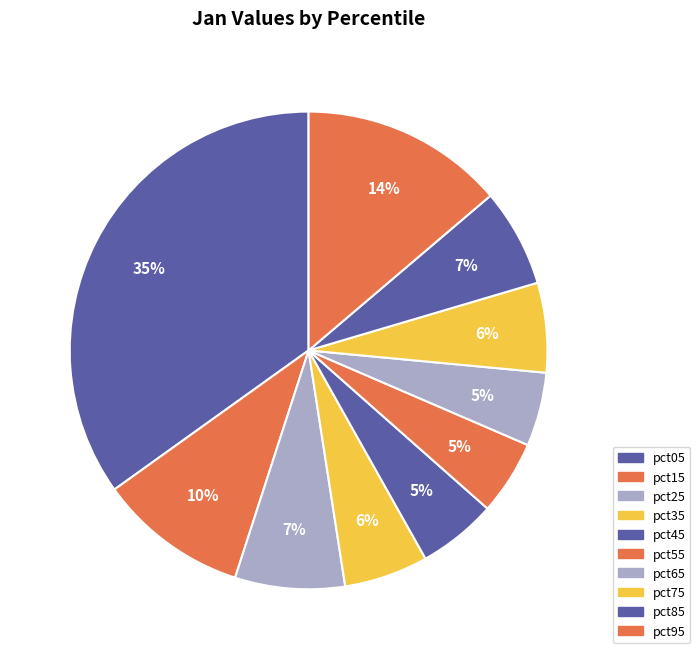

Which category has the biggest portion of the pie?

pct05